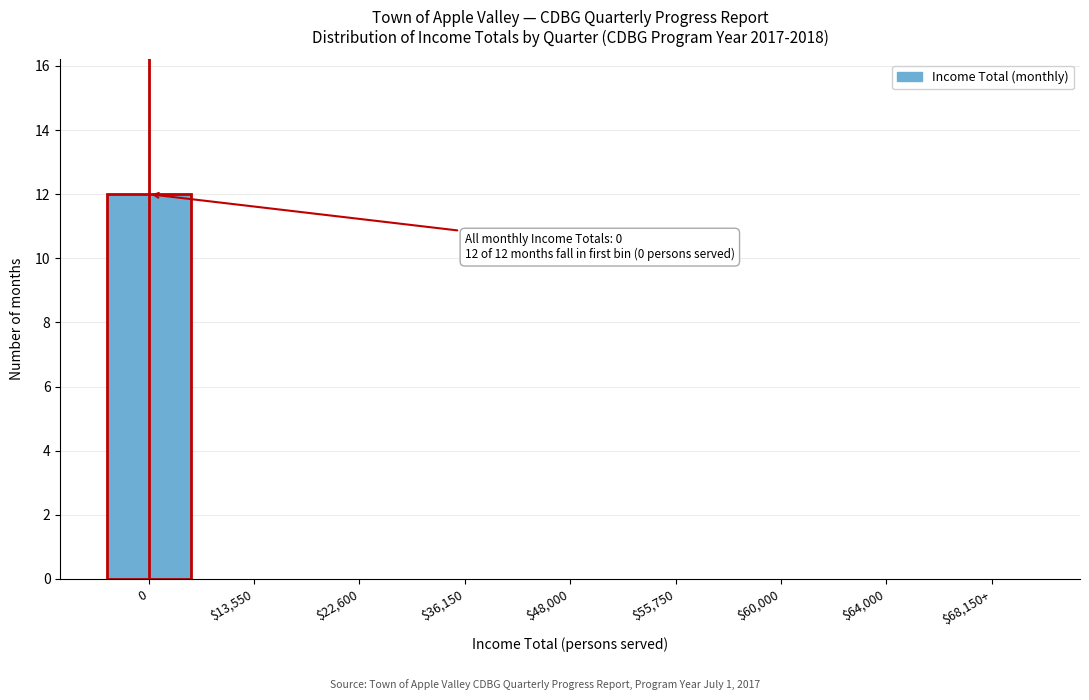

What is the change in value from 0 to $68,150+?

-12